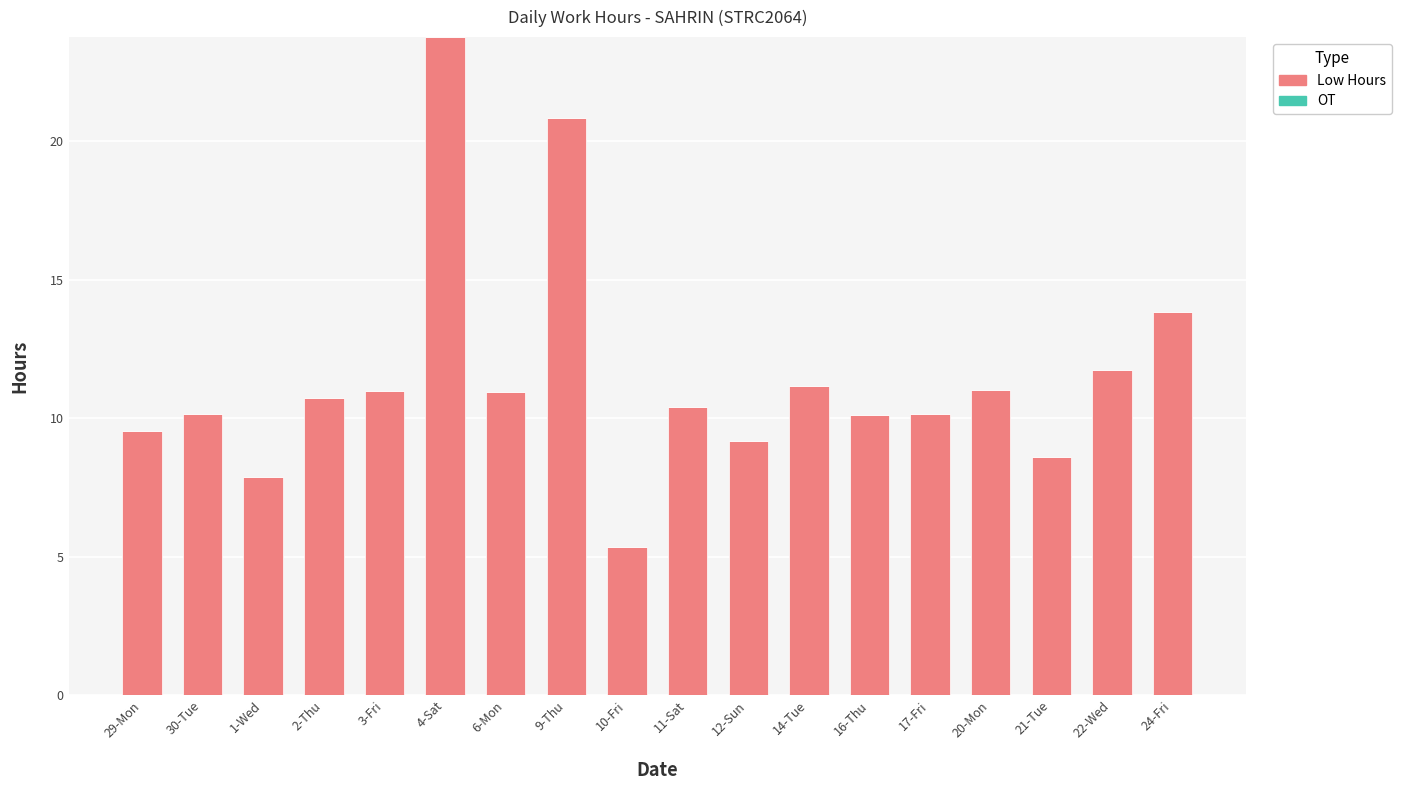

What is the sum of the values at 16-Thu and 11-Sat?

20.5